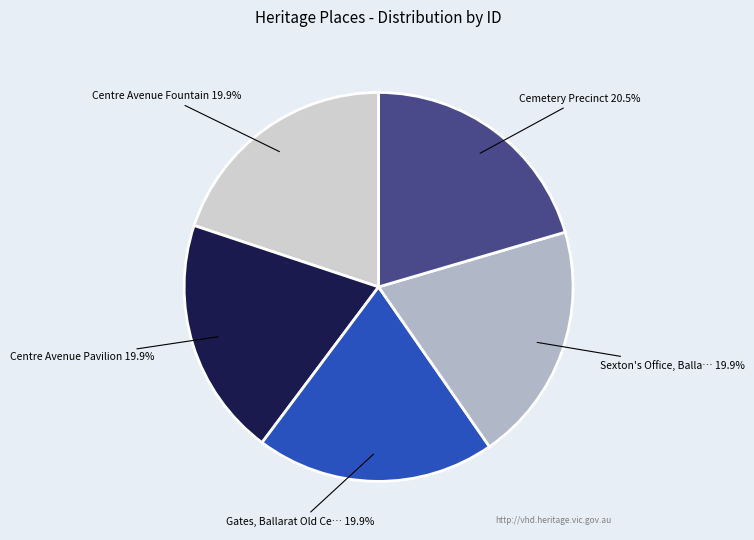

The Centre Avenue Fountain slice represents 20% of the pie. True or false?

True